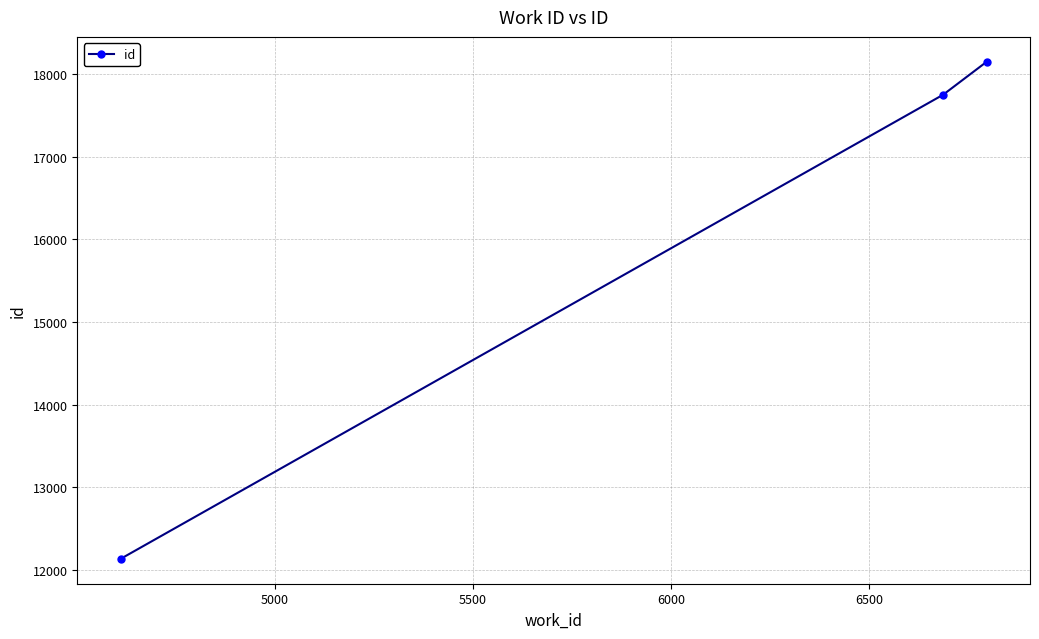

Reading right to left, transcribe all the data shown in this chart.

18148	17749	12134